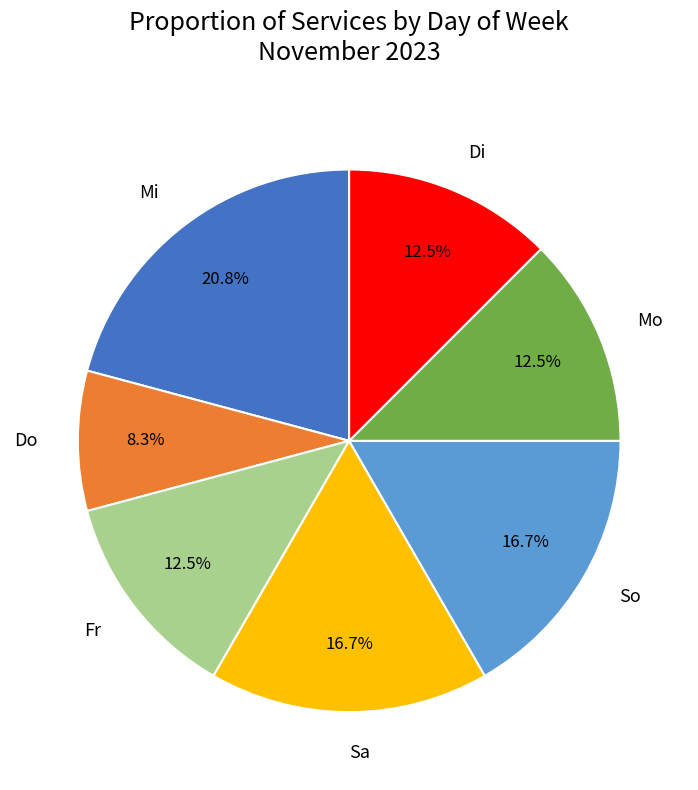

What is the largest slice in the pie chart?

Mi